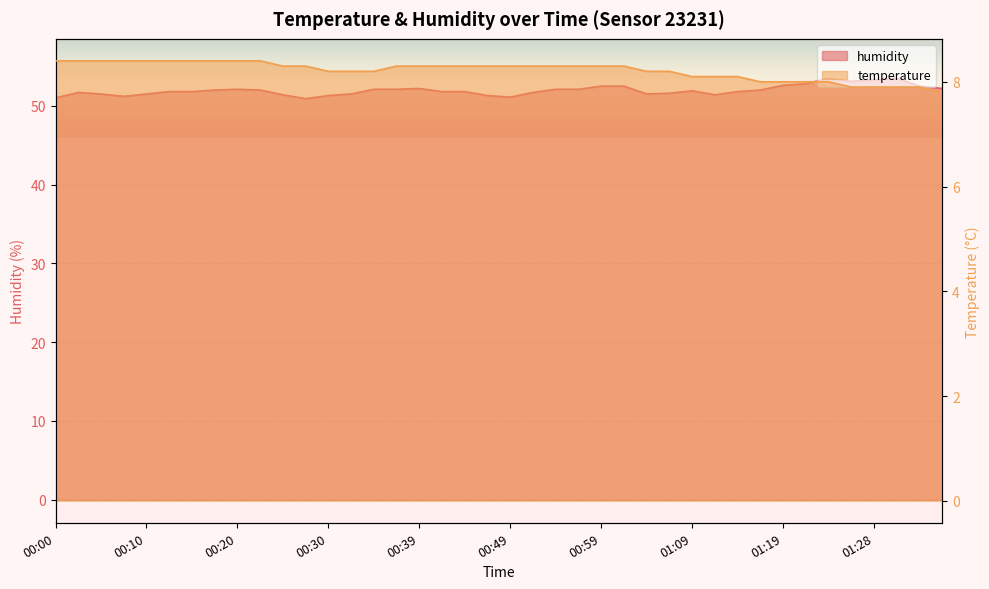

True or false: temperature and humidity cross at least once.

False